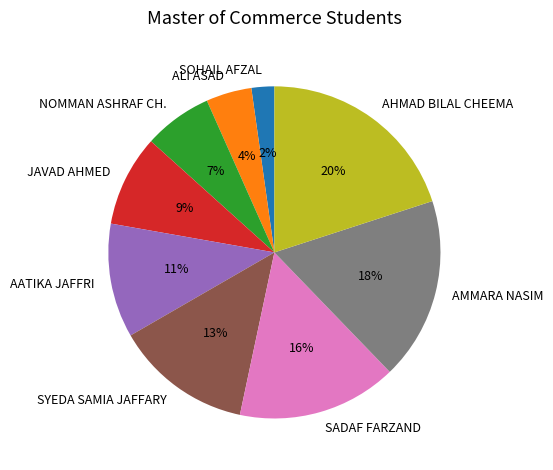

Count the number of slices in the pie.

9